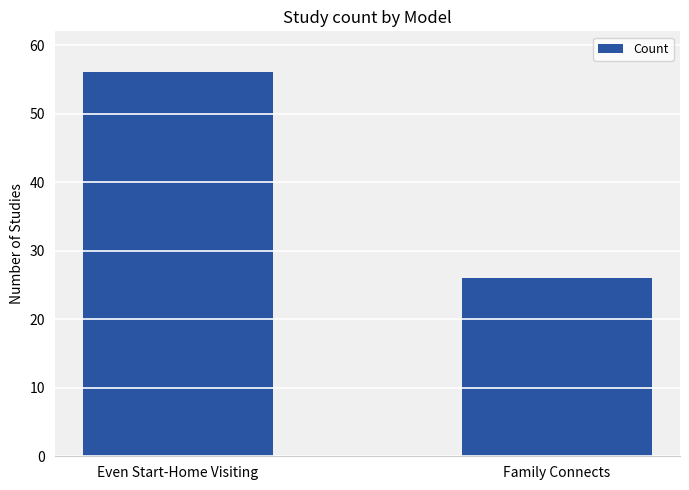

At which category does the chart reach its peak across all series?

Even Start-Home Visiting